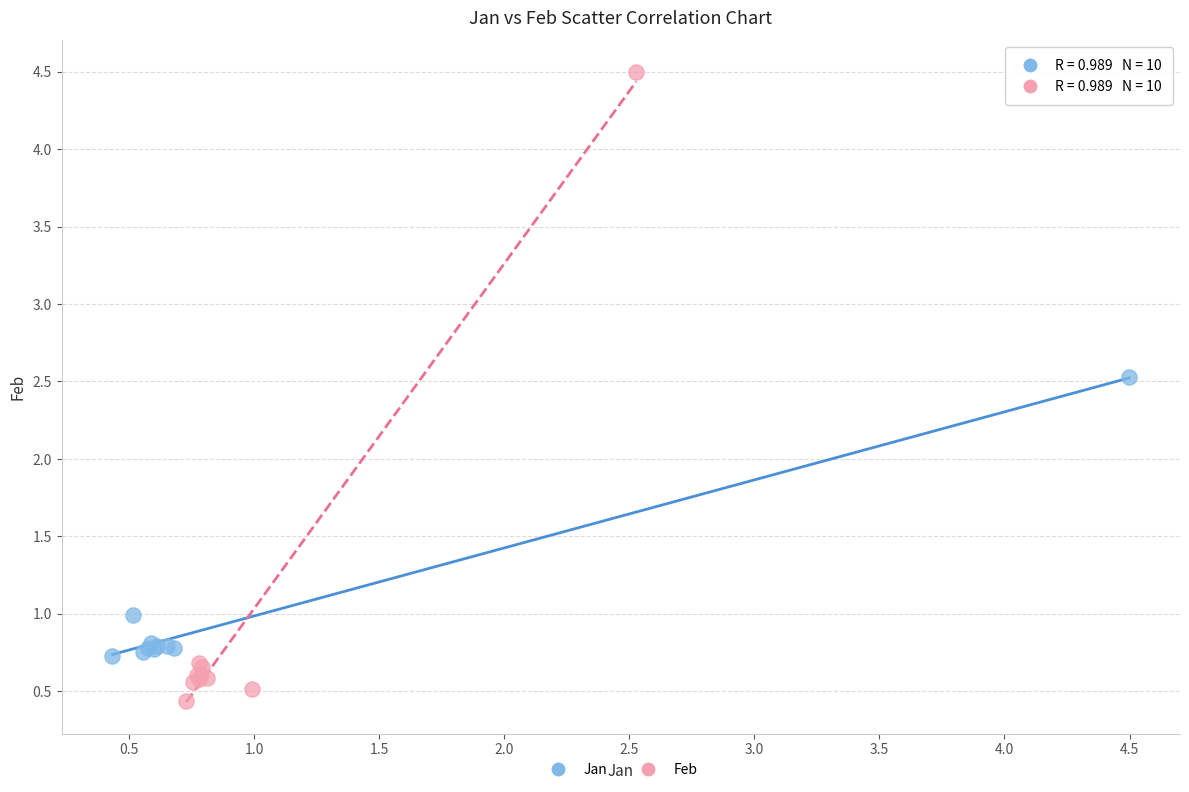

Which series has the widest spread of Y values?

Feb